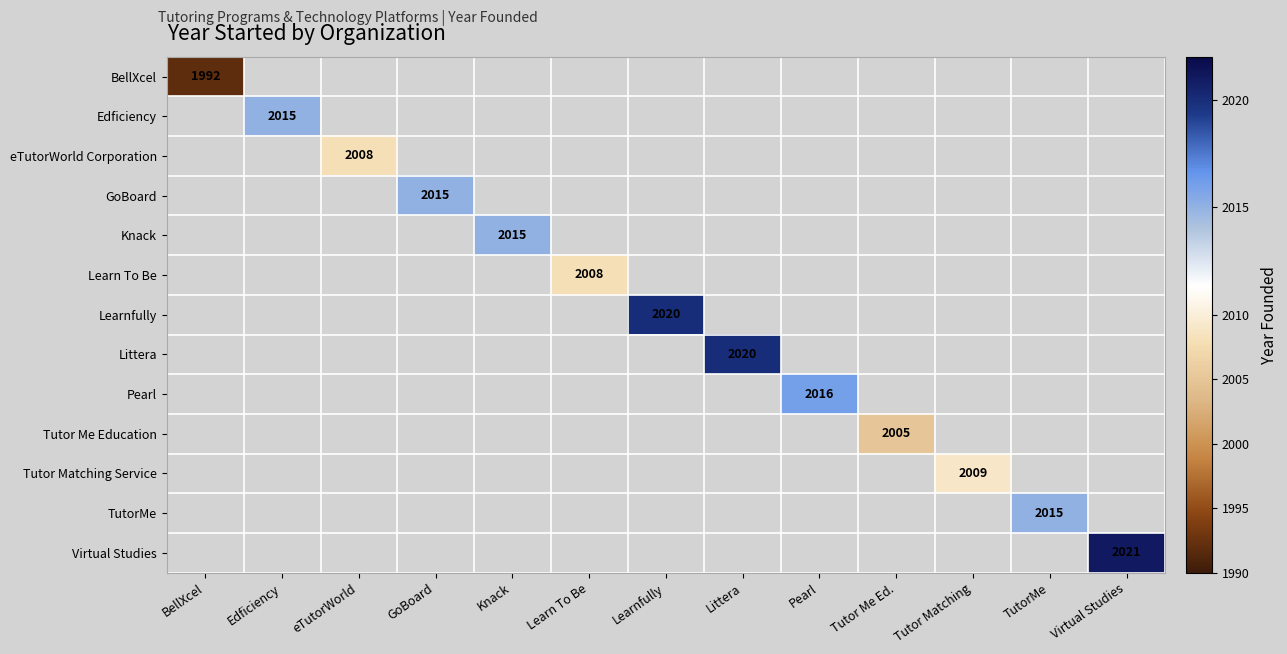

The GoBoard series shows 968 at GoBoard. True or false?

False